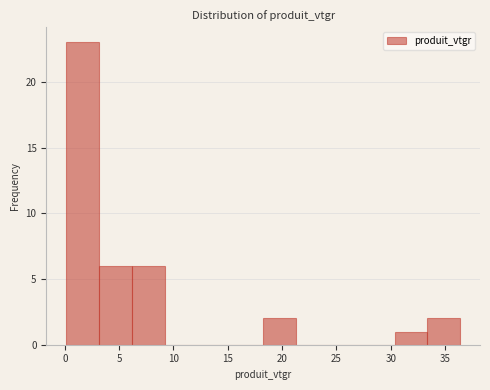

What is the height of the bar covering 33.5 to 36.5 on the x-axis? Neither the bar edges nor the heights are printed on the chart, so give them approximately, as read against the axes.

2